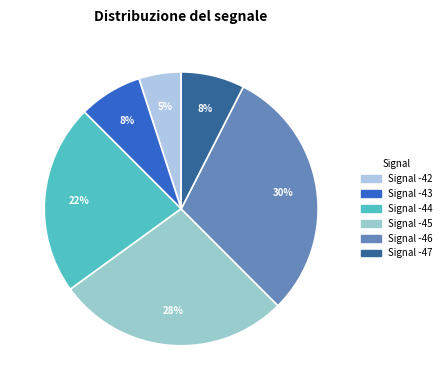

How many slices are in this pie chart?

6